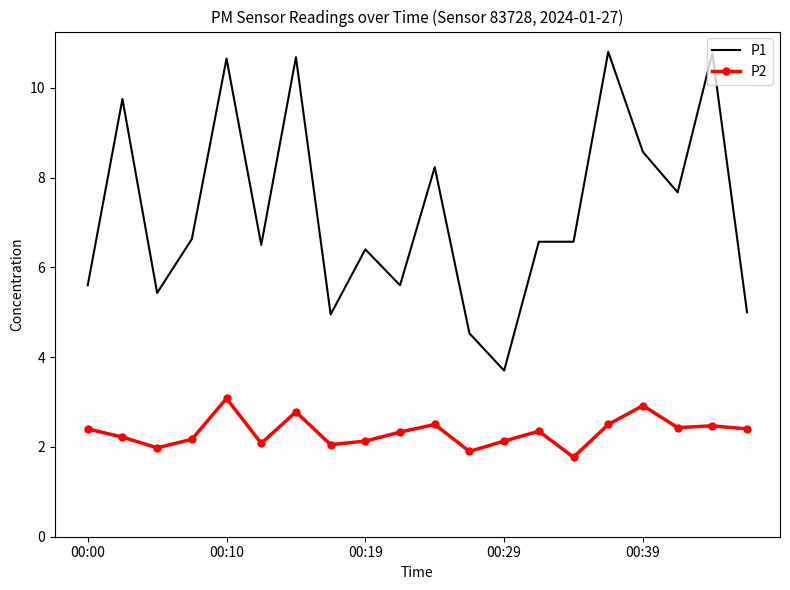

True or false: P1 and P2 intersect in this chart.

False